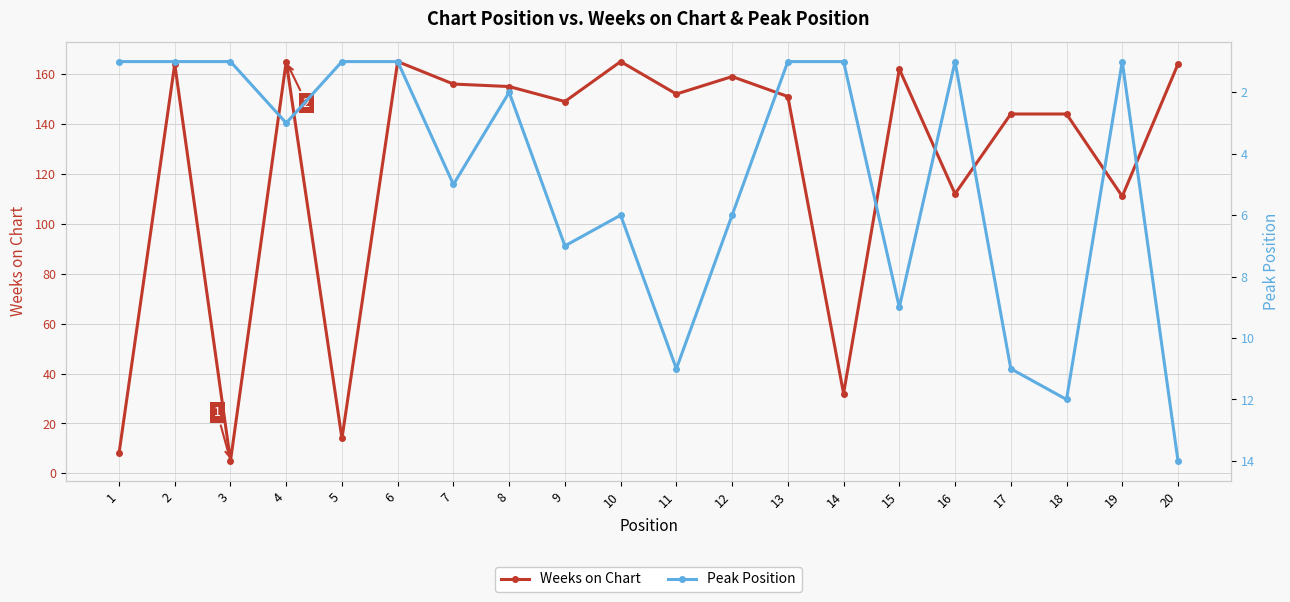

What is the value of the Weeks on Chart point at the 16th from the left?

112